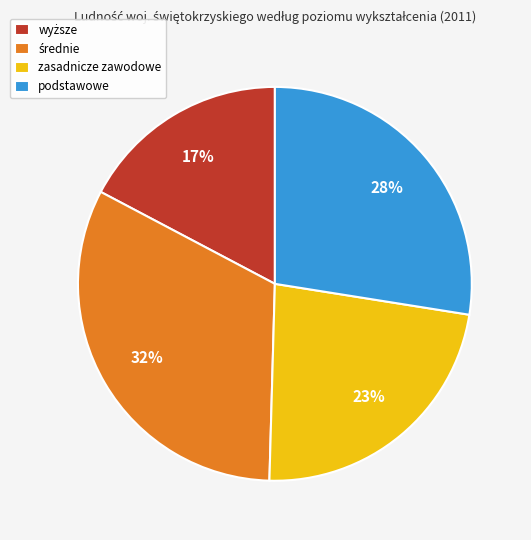

Does any single category account for the majority?

No